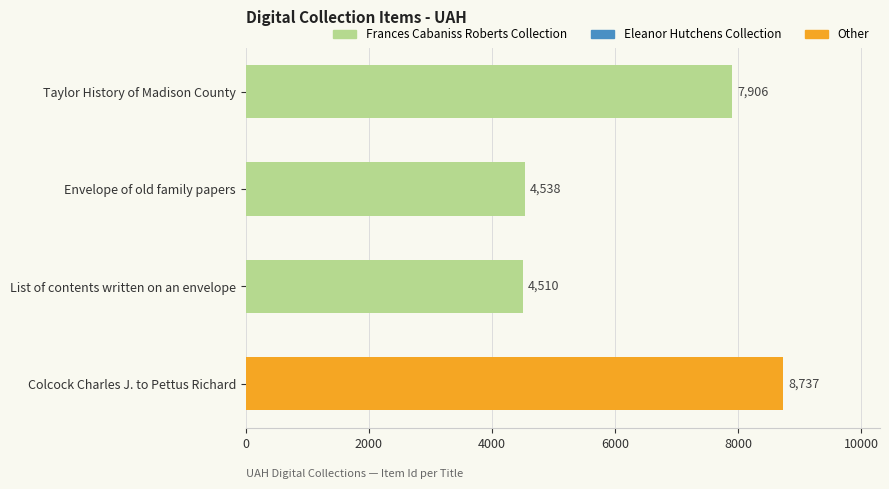

Reading top to bottom, extract all data points from this chart.

Taylor History of Madison County=7906	Envelope of old family papers=4538	List of contents written on an envelope=4510	Colcock Charles J. to Pettus Richard=8737